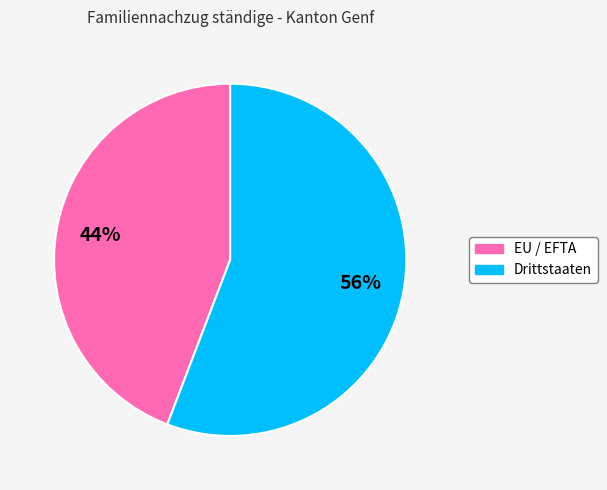

Does EU / EFTA represent more than half of the total?

No